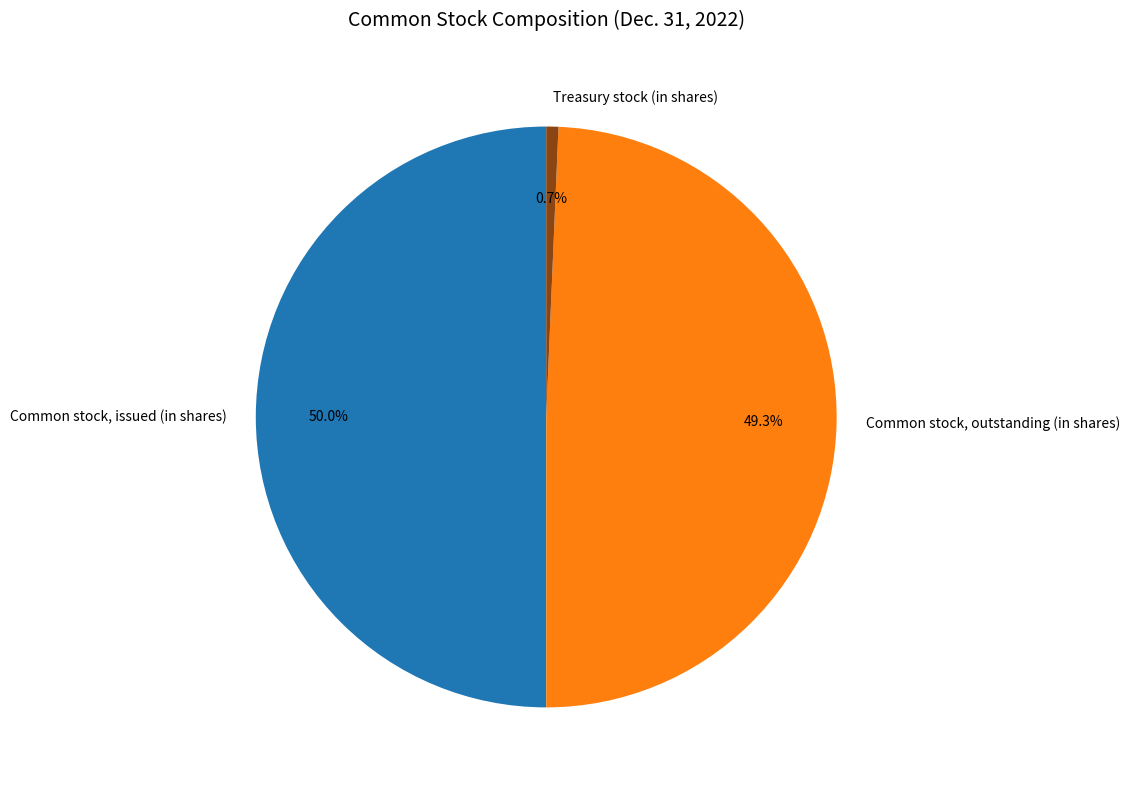

Count the number of slices in the pie.

3